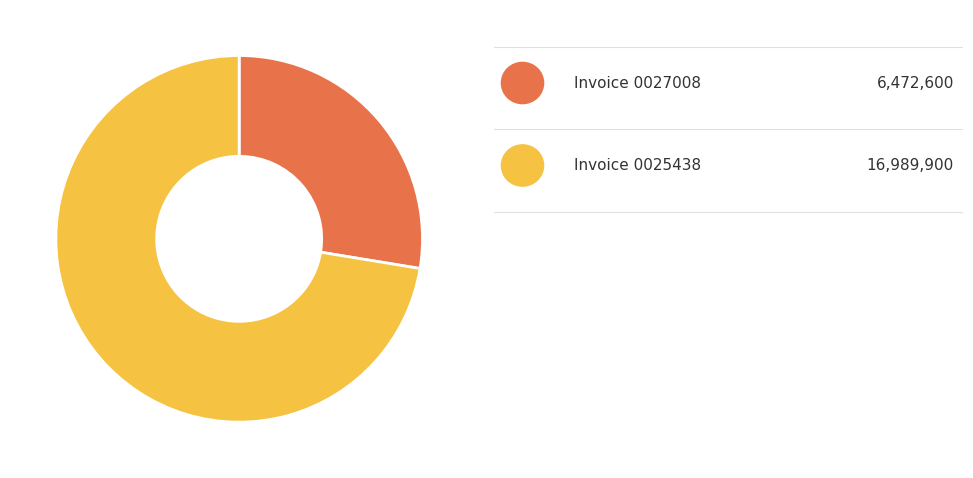

Does any single category account for the majority?

Yes